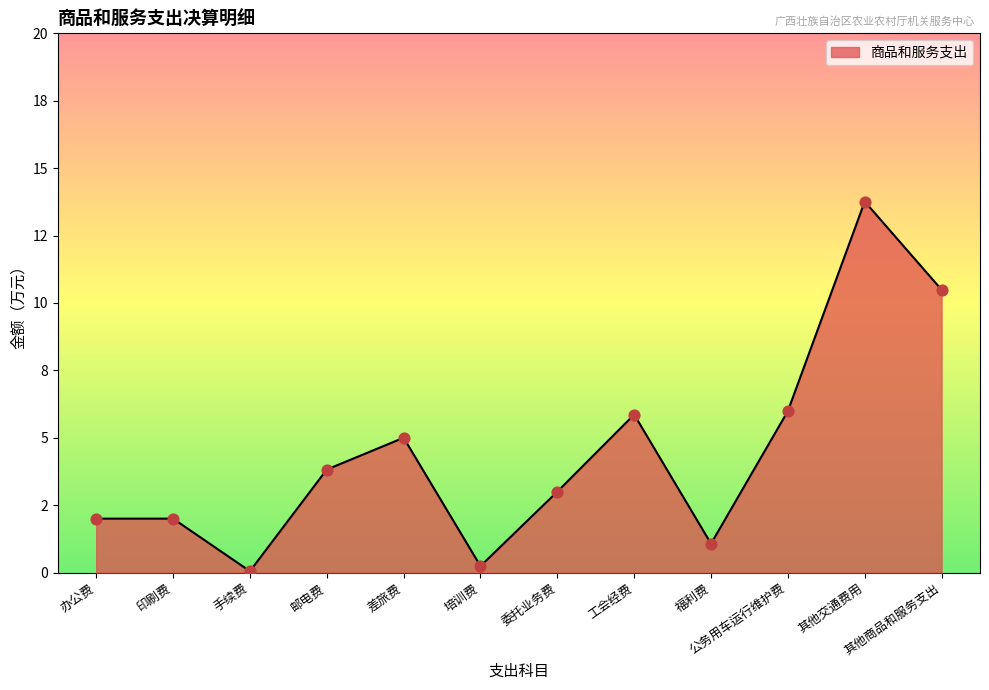

What is the ratio of the value at 工会经费 to the value at 邮电费?

1.5